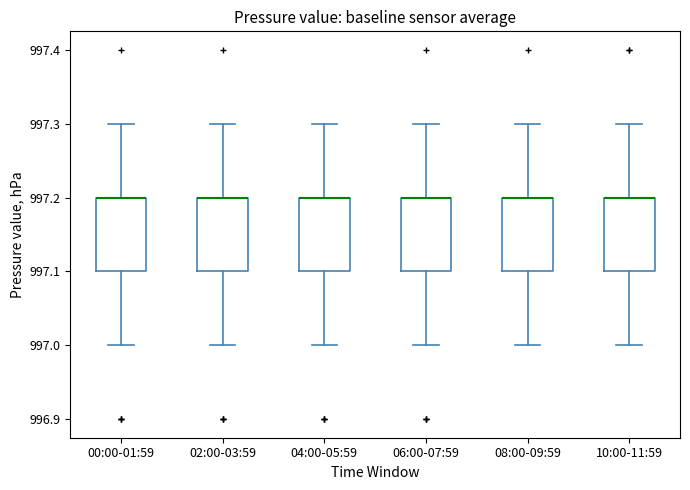

Reading left to right, read every box against the y-axis: the position of its median line, the range the box covers, and the ends of its whiskers. The values are not printed on the chart, so give them approximately, as read against the axis.

00:00-01:59: median 997.2 (drawn on the box's upper edge), box 997.1 to 997.2, whiskers 997.0 to 997.3
02:00-03:59: median 997.2 (drawn on the box's upper edge), box 997.1 to 997.2, whiskers 997.0 to 997.3
04:00-05:59: median 997.2 (drawn on the box's upper edge), box 997.1 to 997.2, whiskers 997.0 to 997.3
06:00-07:59: median 997.2 (drawn on the box's upper edge), box 997.1 to 997.2, whiskers 997.0 to 997.3
08:00-09:59: median 997.2 (drawn on the box's upper edge), box 997.1 to 997.2, whiskers 997.0 to 997.3
10:00-11:59: median 997.2 (drawn on the box's upper edge), box 997.1 to 997.2, whiskers 997.0 to 997.3